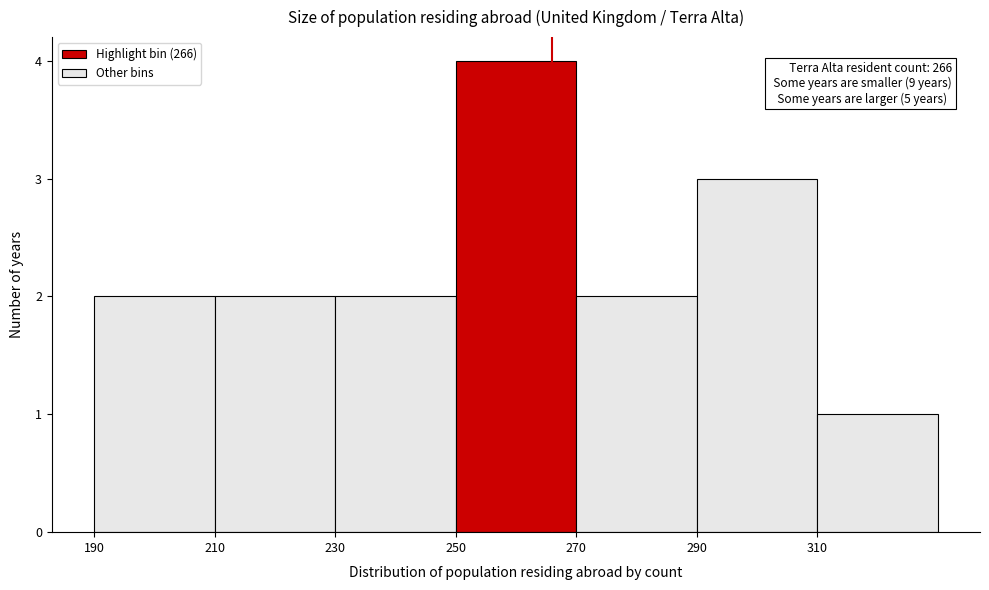

Over which range of the x-axis is the bar tallest?

250 to 270